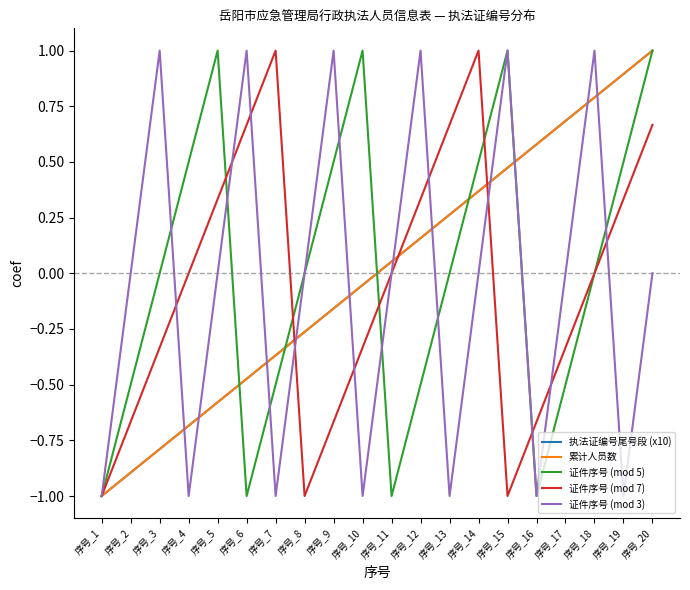

Does the chart display data point markers on the line(s)?

No